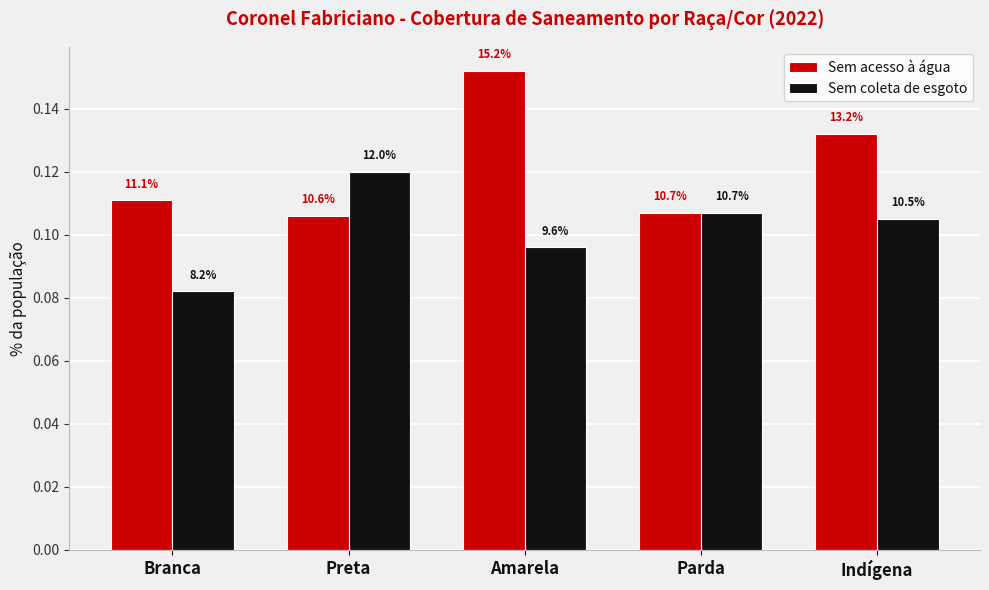

Does the chart contain stacked bars?

No